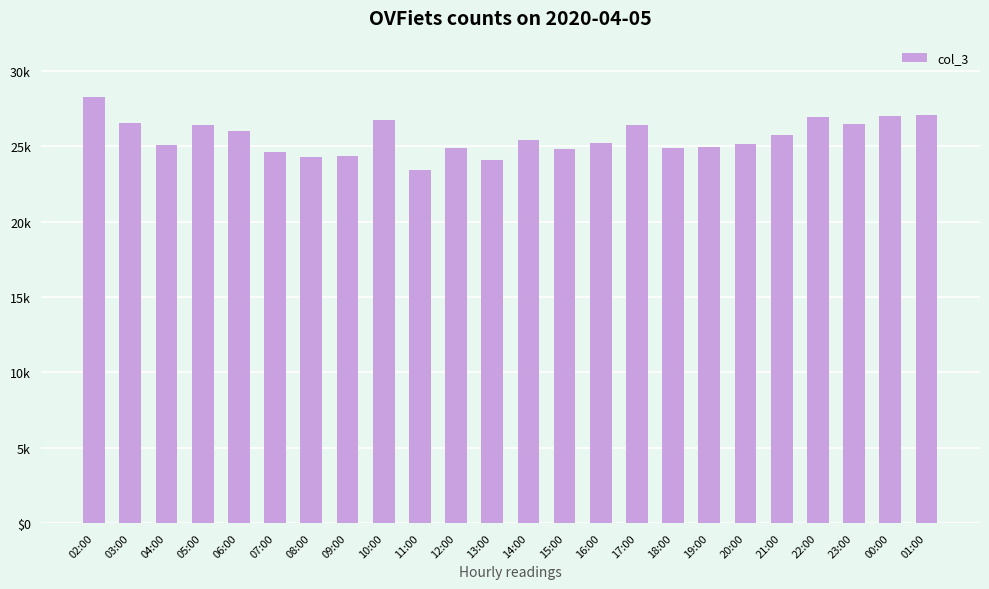

Does the chart contain any negative values?

No